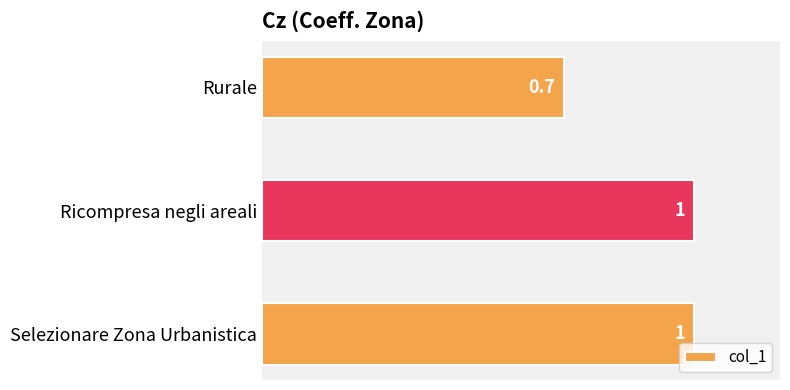

The chart shows a value of 1.0 at Ricompresa negli areali. True or false?

True